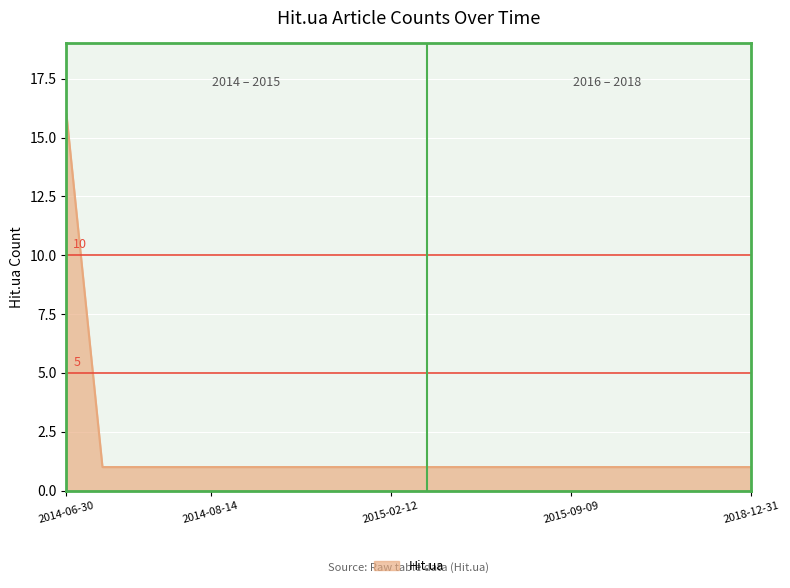

What is the greatest value displayed?

16